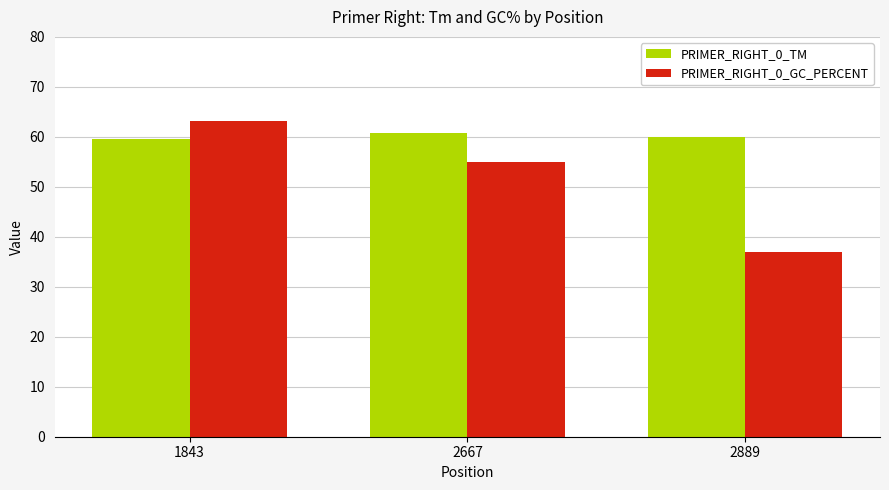

What value does the PRIMER_RIGHT_0_TM series have at 1843?

59.6